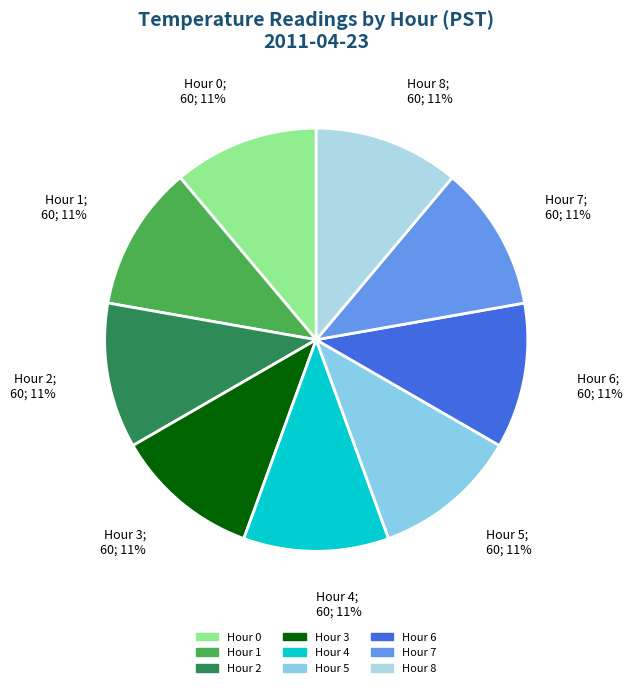

The Hour 1 slice represents 11% of the pie. True or false?

False